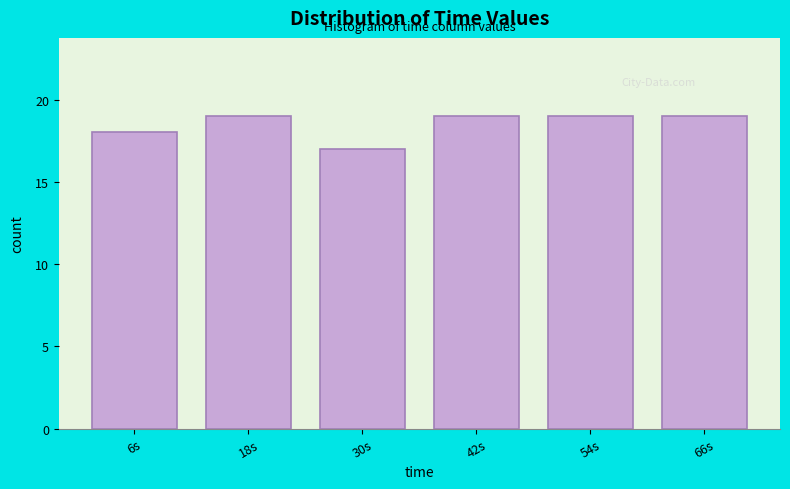

Reading left to right, transcribe this chart: for each bar, give the range it covers on the x-axis and its height. The values are not printed on the chart, so give them approximately, as read against the axis.

0 to 12: 18
12 to 24: 19
24 to 36: 17
36 to 48: 19
48 to 60: 19
60 to 72: 19